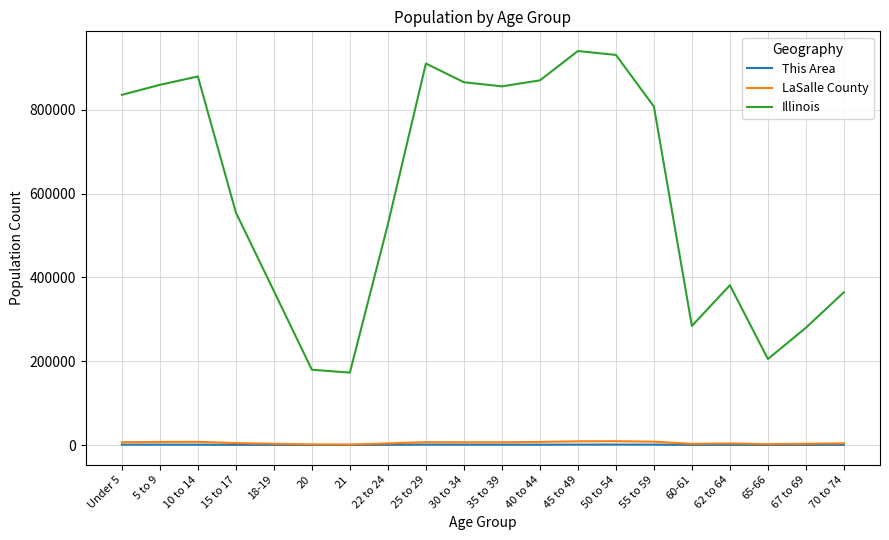

Is the value of LaSalle County at 65-66 greater than the value of Illinois at 21?

No